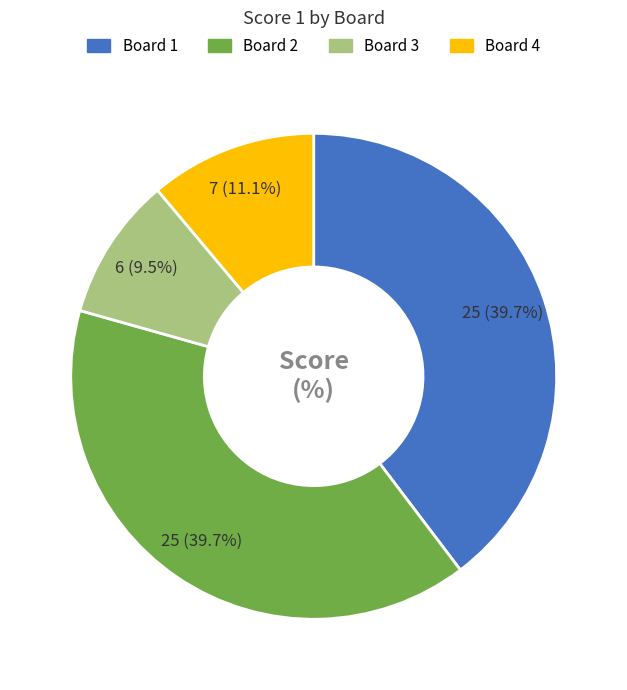

Is Board 2 the majority of the pie?

No